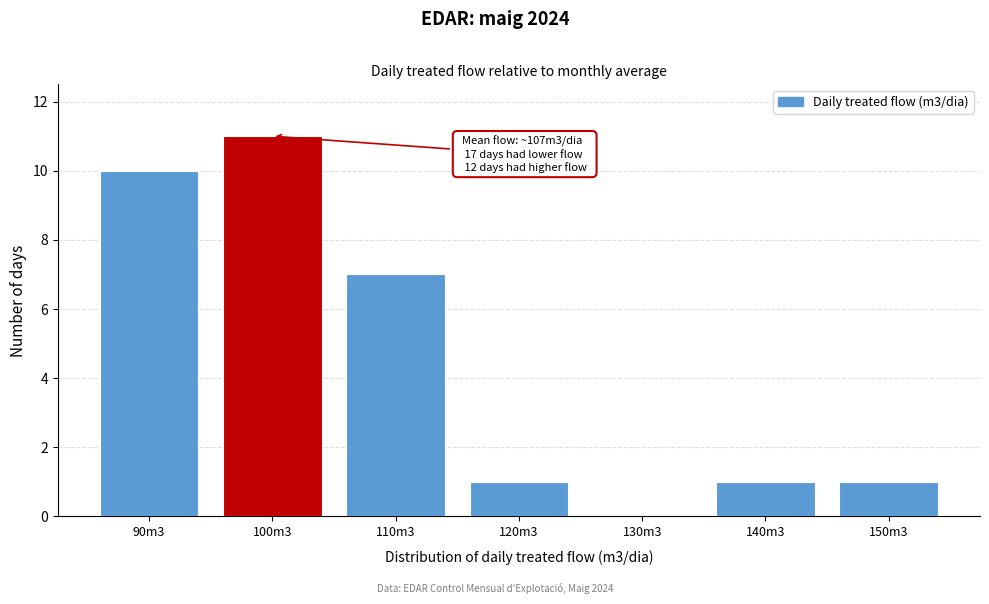

Reading left to right, transcribe all the data shown in this chart.

90m3=10	100m3=11	110m3=7	120m3=1	130m3=0	140m3=1	150m3=1